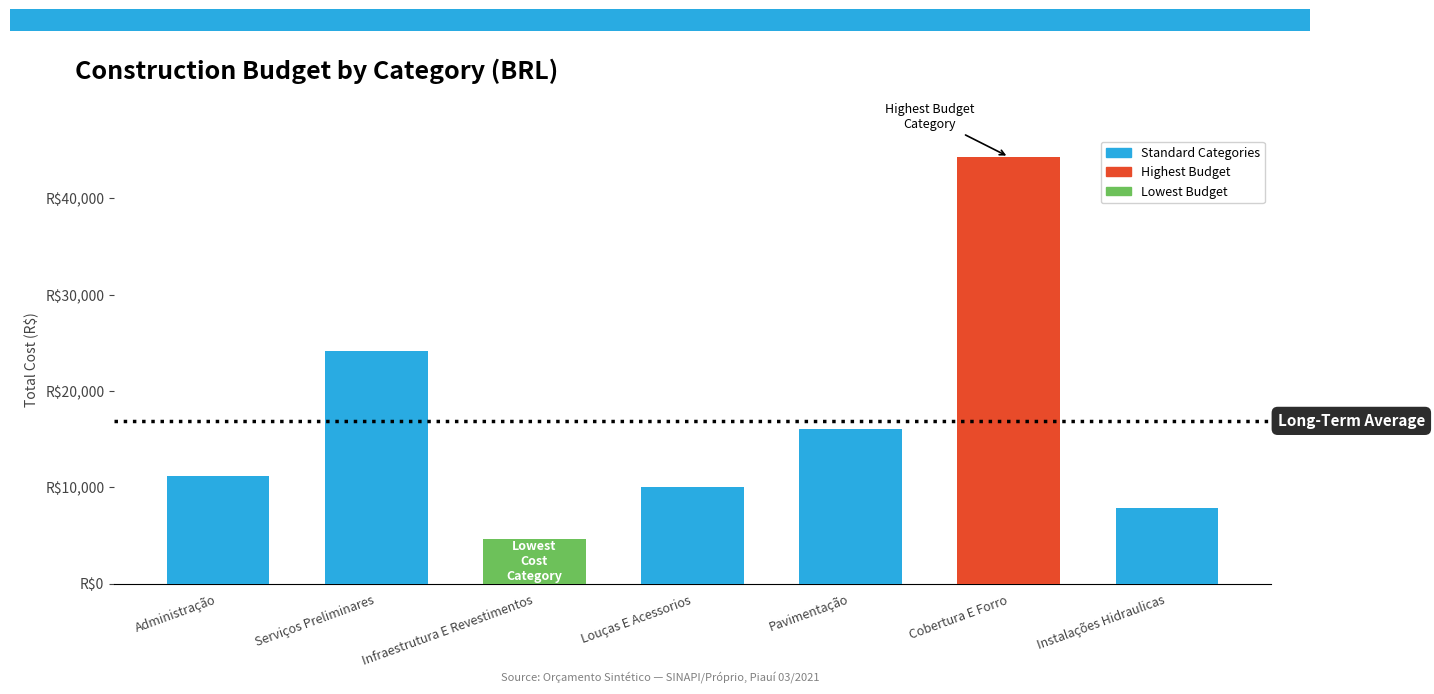

What is the sum of all values?

118234.5